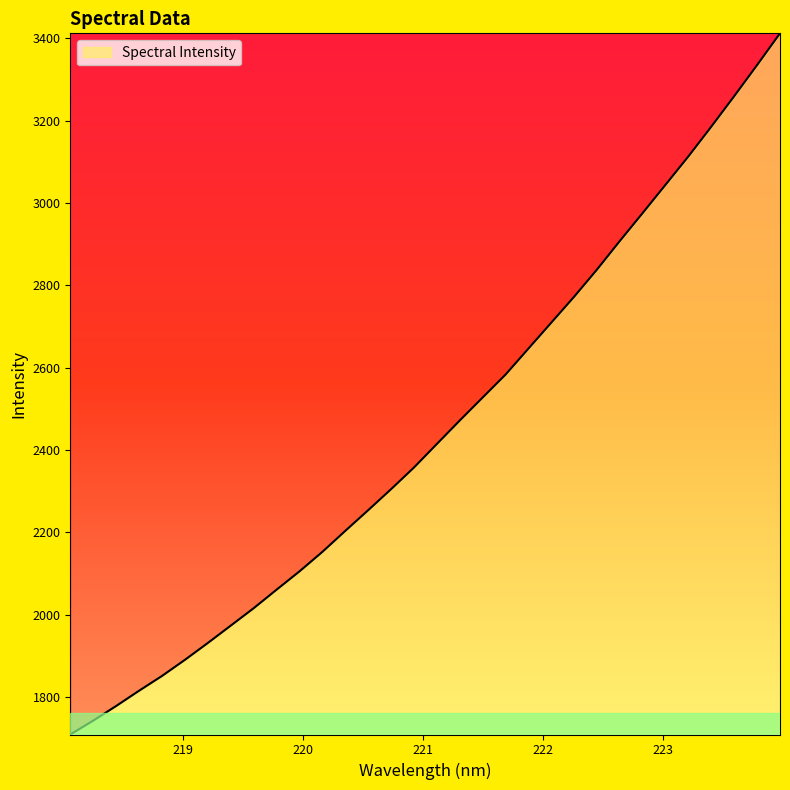

What is the difference between the maximum and minimum values?

1702.5